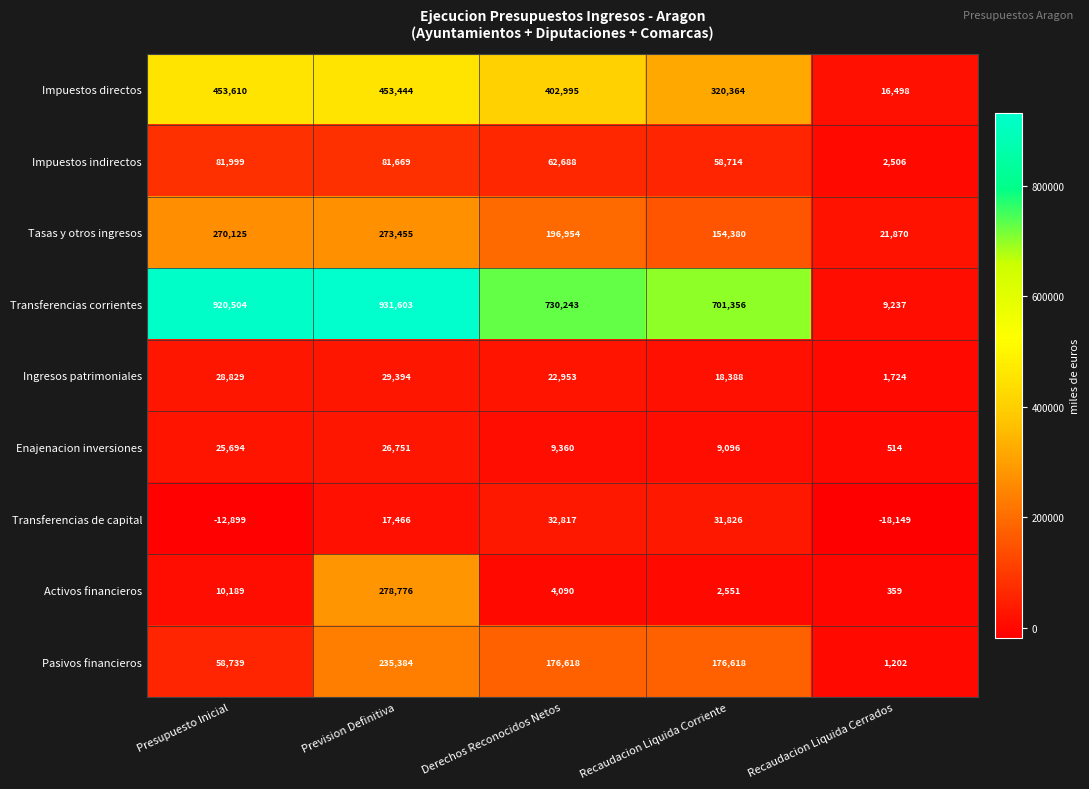

At which category is the sum across all series the highest?

Prevision Definitiva